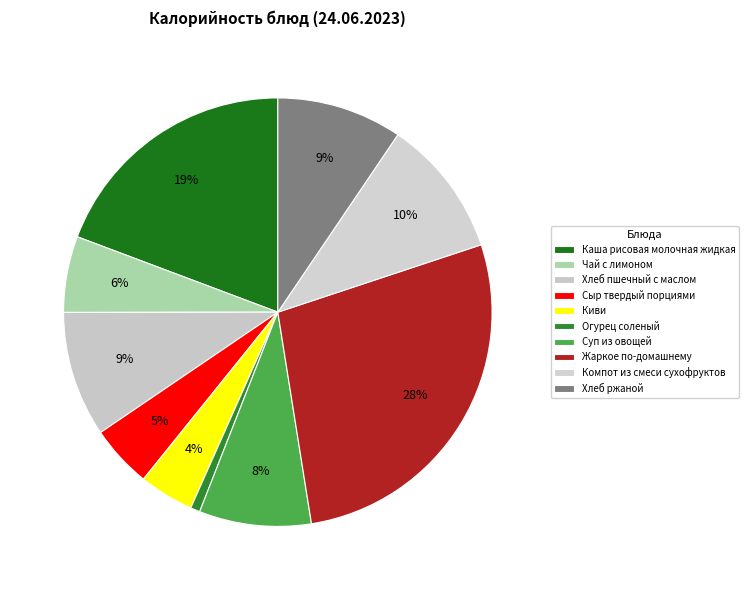

Rank the categories by value from highest to lowest.

Жаркое по-домашнему, Каша рисовая молочная жидкая, Компот из смеси сухофруктов, Хлеб пшечный с маслом, Хлеб ржаной, Суп из овощей, Чай с лимоном, Сыр твердый порциями, Киви, Огурец соленый